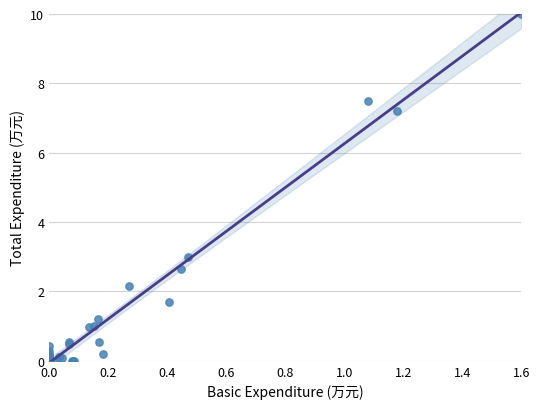

What Y value in the scatter plot is closest to 5?

3.0